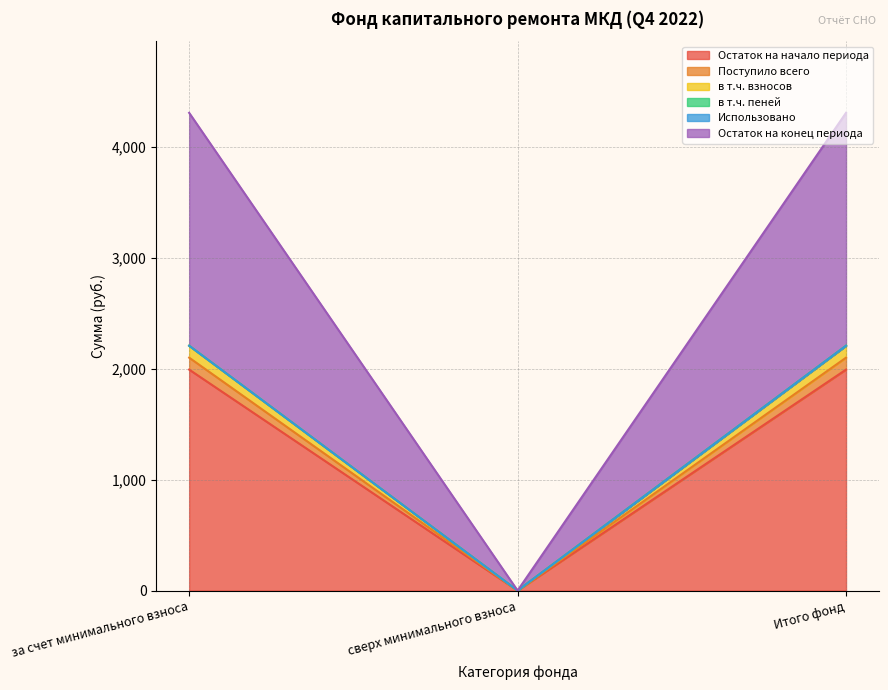

The value of Остаток на начало периода at сверх минимального взноса is 0.0. True or false?

True